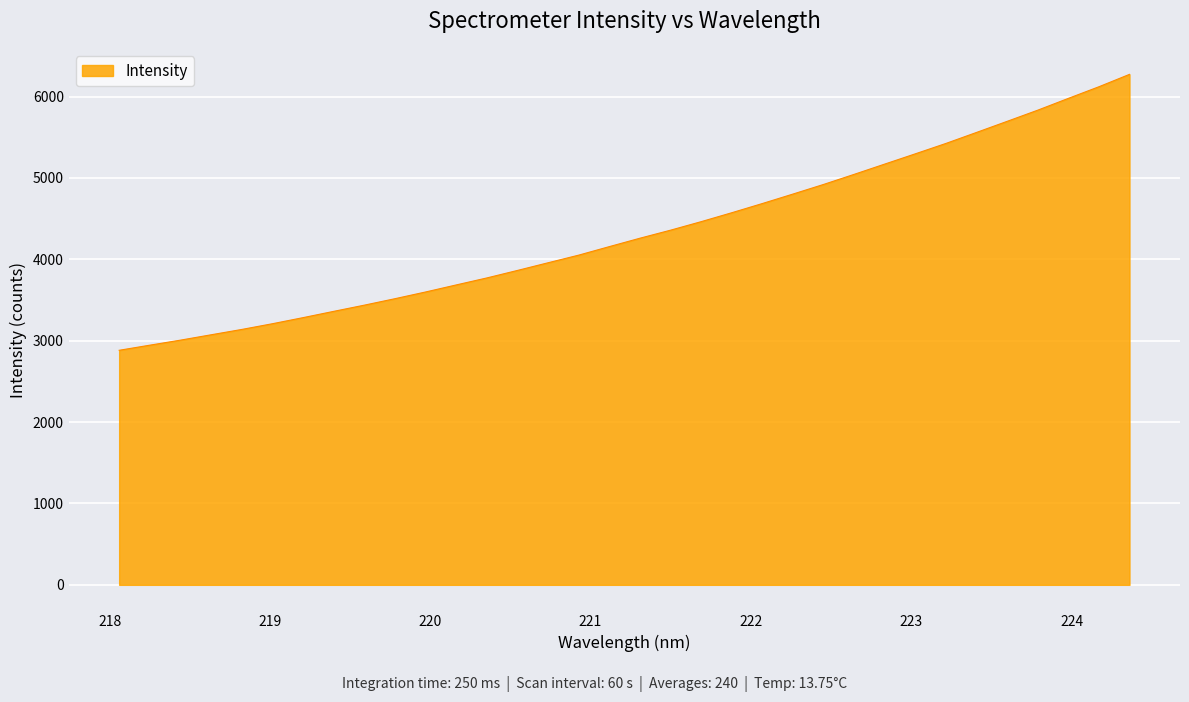

Reading left to right, transcribe all the data shown in this chart.

218.0596=2882.2	218.2508=2945.0	218.442=3006.9	218.6332=3072.8	218.8244=3138.4	219.0156=3208.7	219.2067=3283.5	219.3979=3360.7	219.589=3436.9	219.7801=3516.3	219.9712=3598.8	220.1623=3685.5	220.3533=3771.4	220.5444=3863.7	220.7354=3958.0	220.9264=4051.7	221.1174=4156.4	221.3083=4259.7	221.4993=4358.4	221.6902=4463.1	221.8812=4572.8	222.0721=4686.0	222.263=4802.4	222.4538=4920.4	222.6447=5044.5	222.8355=5170.8	223.0264=5296.9	223.2172=5424.5	223.408=5559.7	223.5987=5695.8	223.7895=5832.9	223.9802=5977.8	224.1709=6120.7	224.3616=6273.0